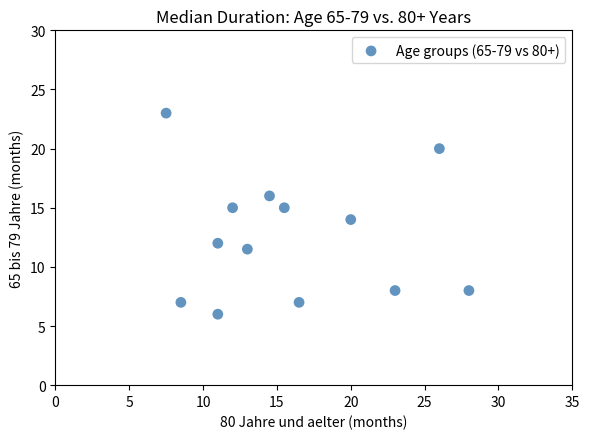

What is the range of X values (max minus min)?

20.5